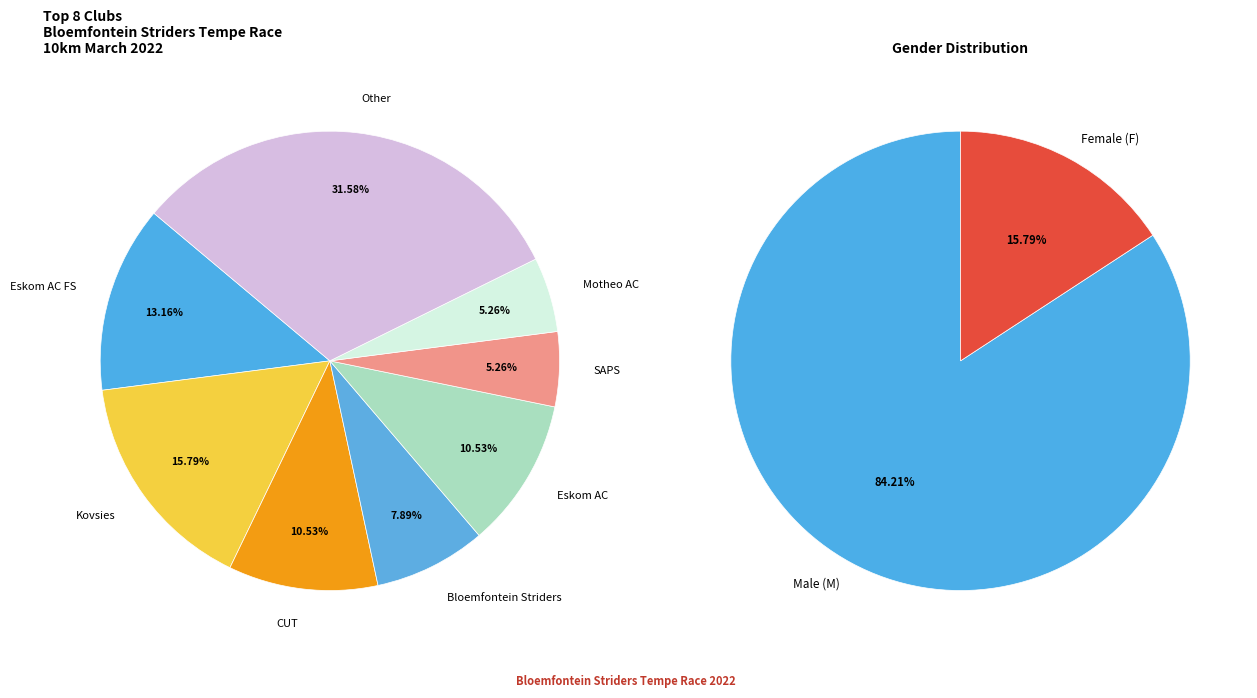

To the nearest percent, what is the average slice percentage?

12%